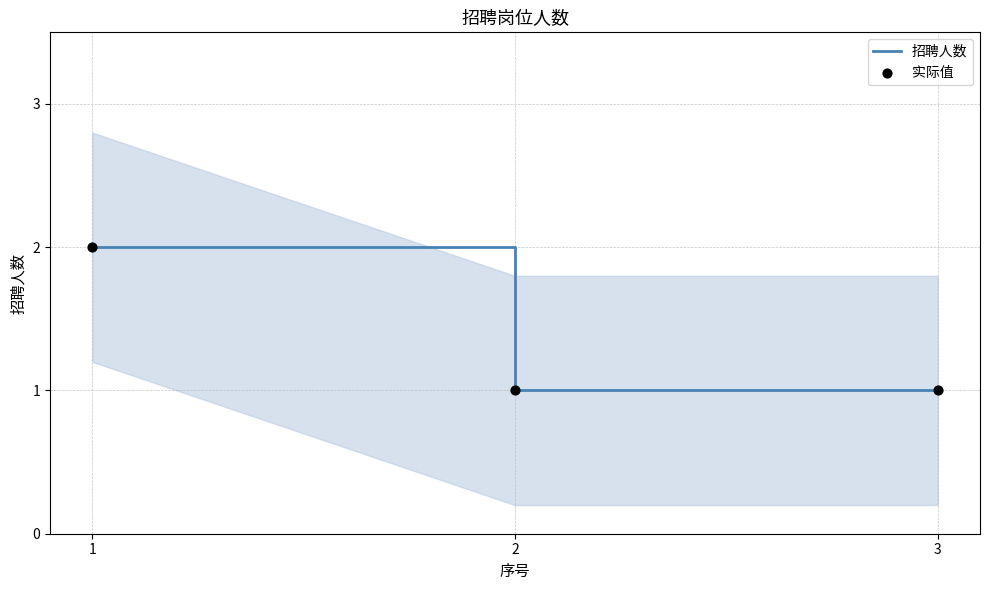

What are all the series names shown in the legend?

招聘人数, 实际值